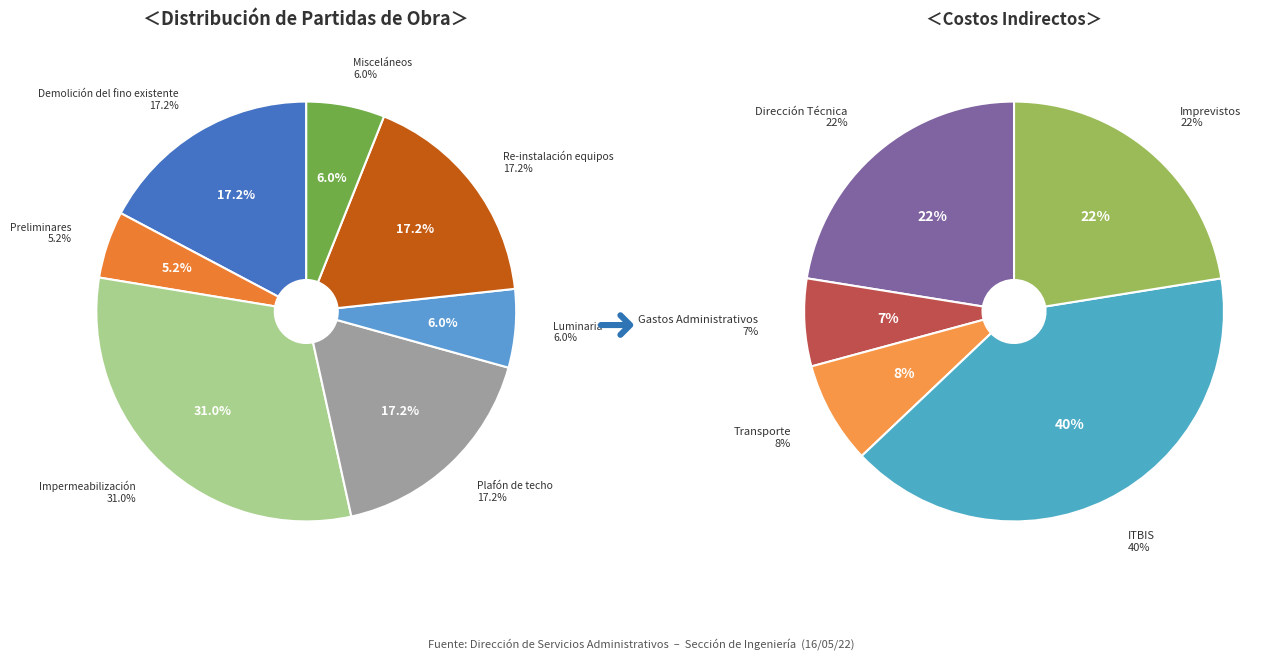

Which category has the biggest portion of the pie?

Impermeabilización